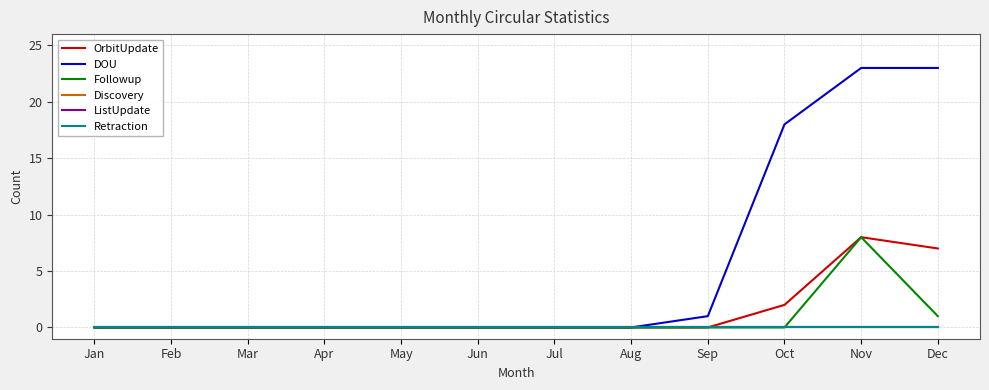

At which category is the sum across all series the highest?

Nov